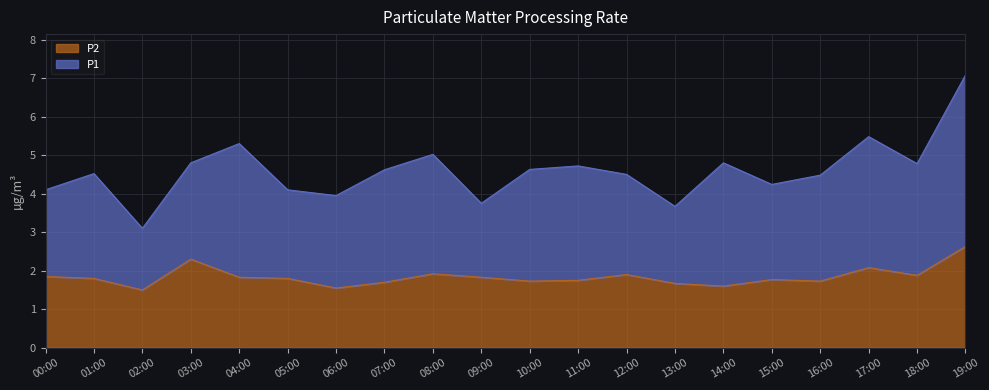

What is the average value?

1.8